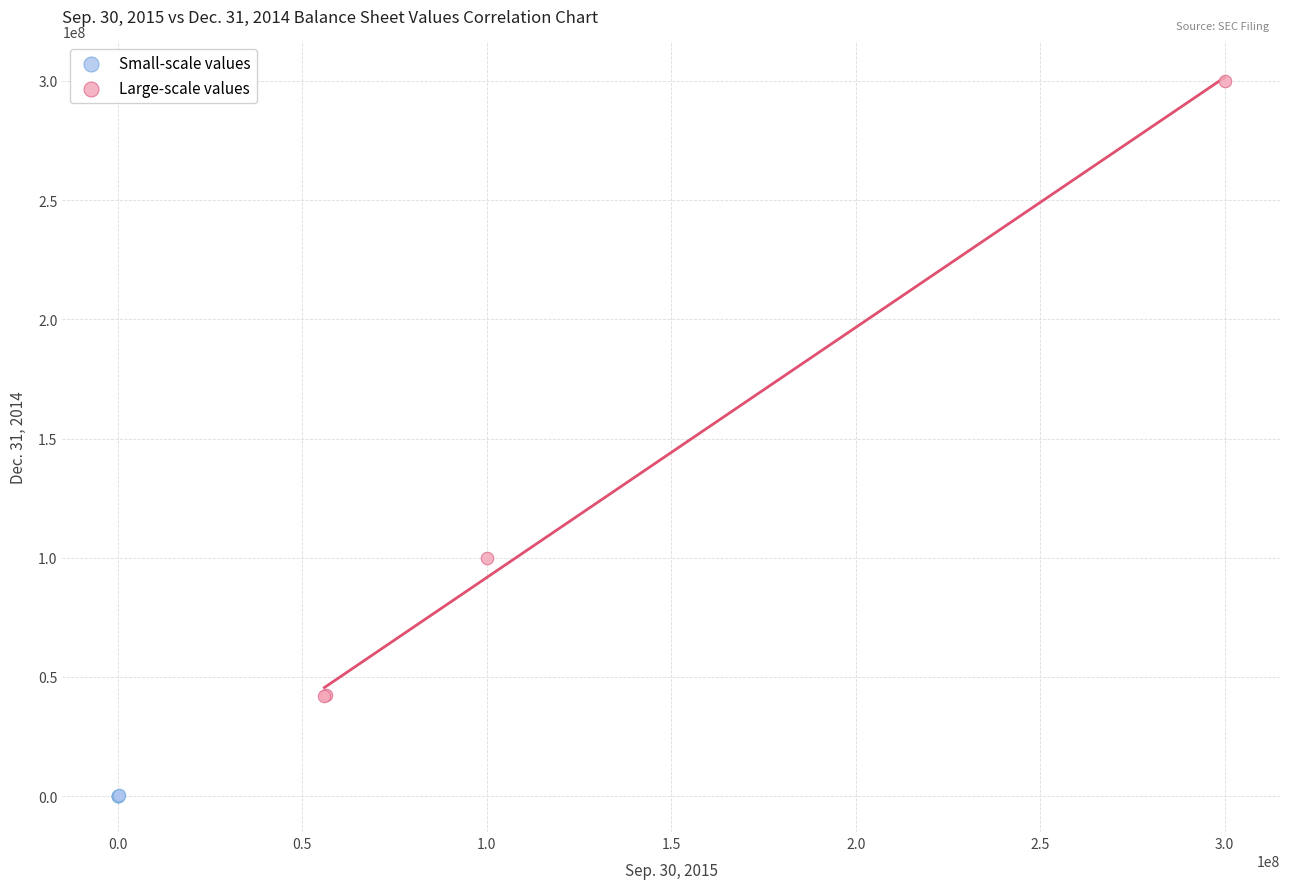

Which series contains the highest Y value?

Large-scale values